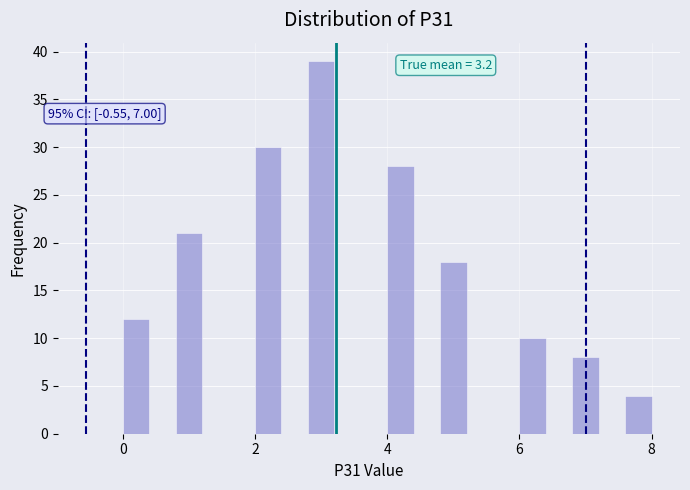

Read against the x-axis, roughly where is the centre of the tallest bar?

3.0